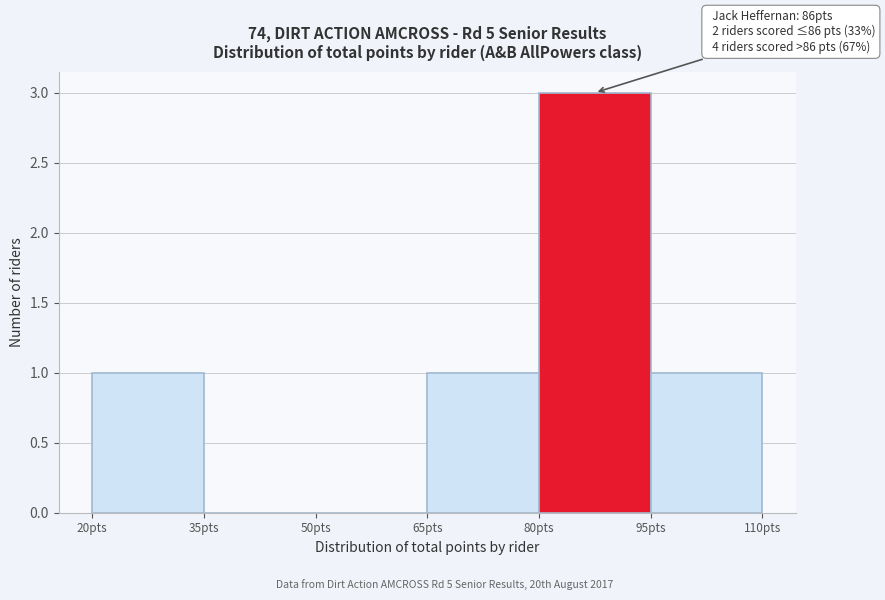

Over which range of the x-axis is the bar tallest?

80 to 95